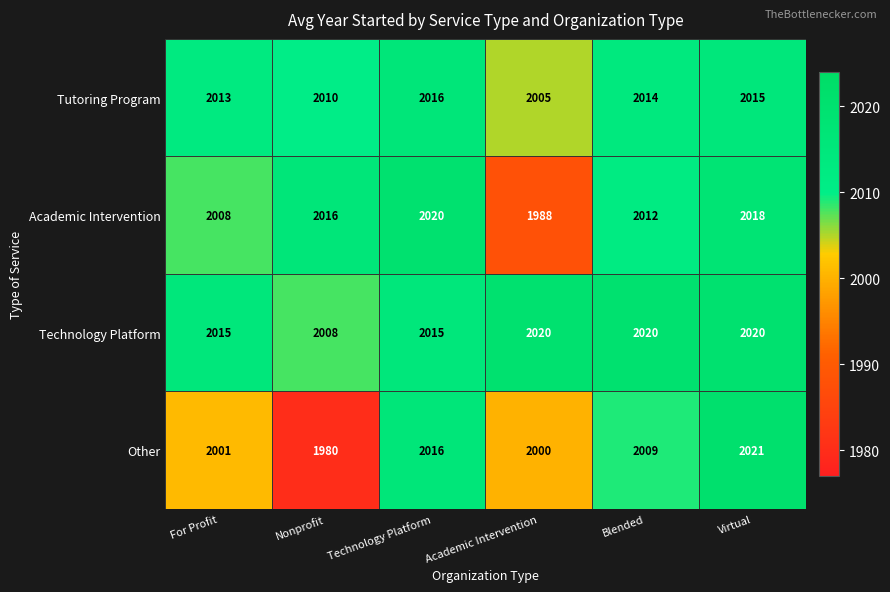

Which series has the largest total across all categories?

Technology Platform